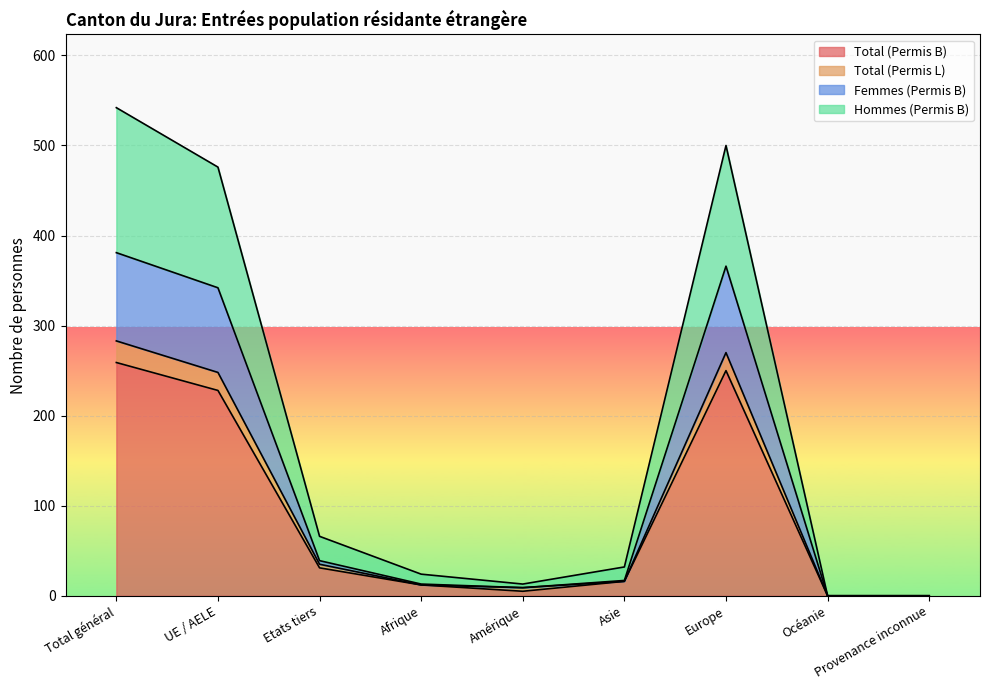

True or false: Total (Permis L) has a value of 23 at Amérique.

False